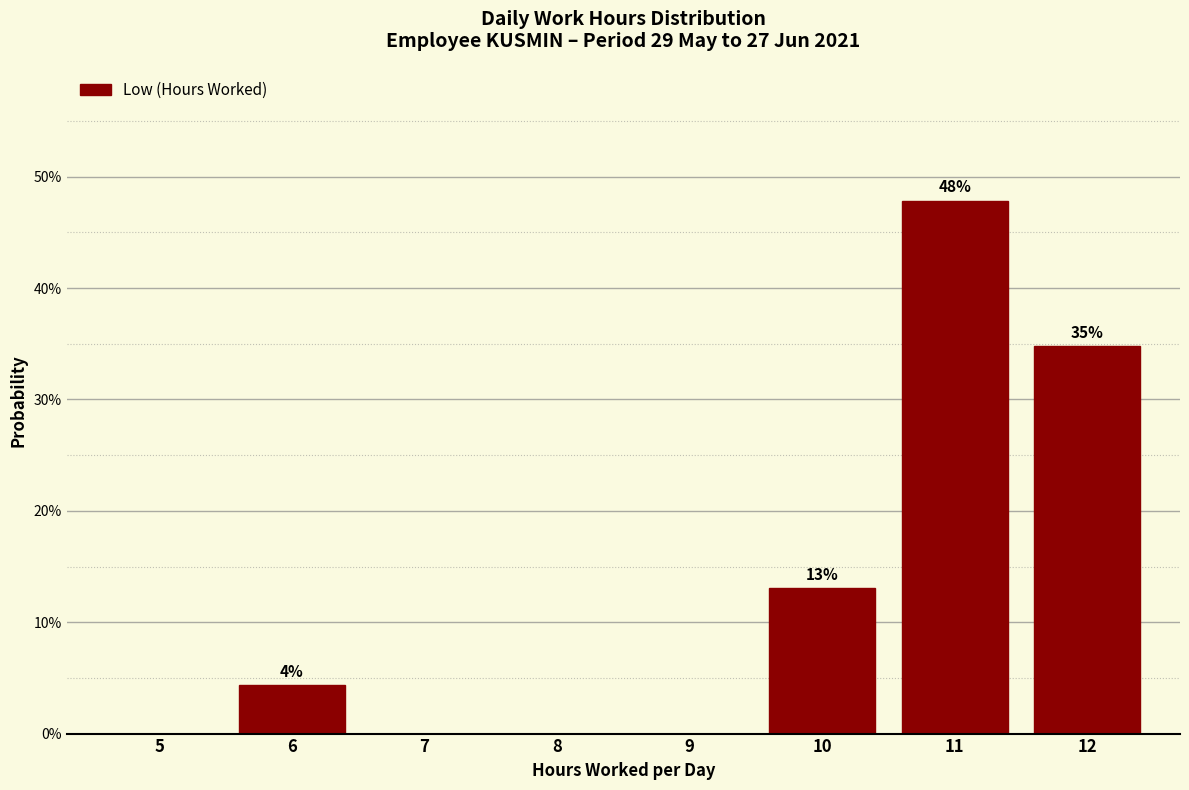

Which range on the x-axis has the tallest bar?

10.5 to 11.5